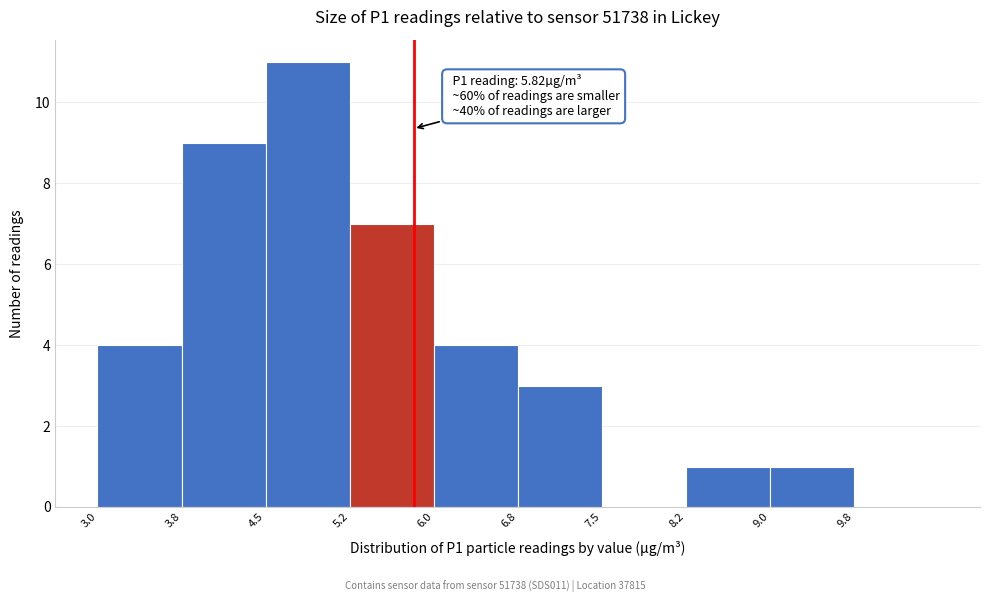

Over which range of the x-axis is the bar tallest?

4.50 to 5.25